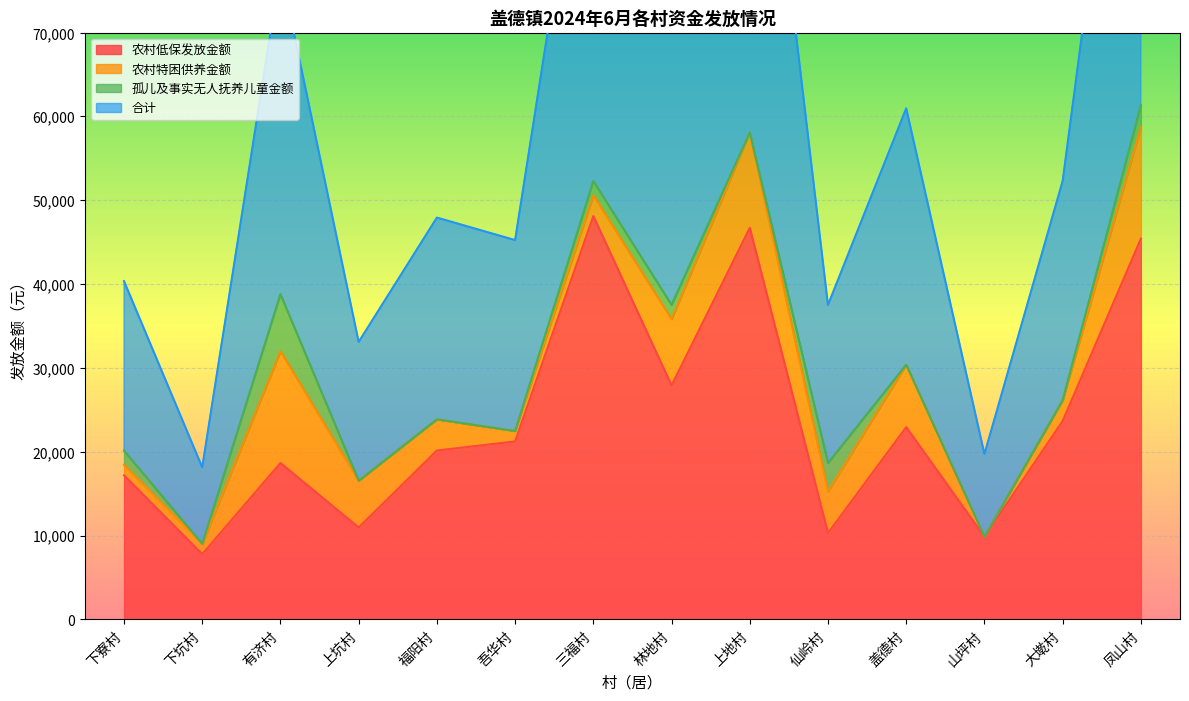

How many data points in 农村低保发放金额 are above 21235?

6